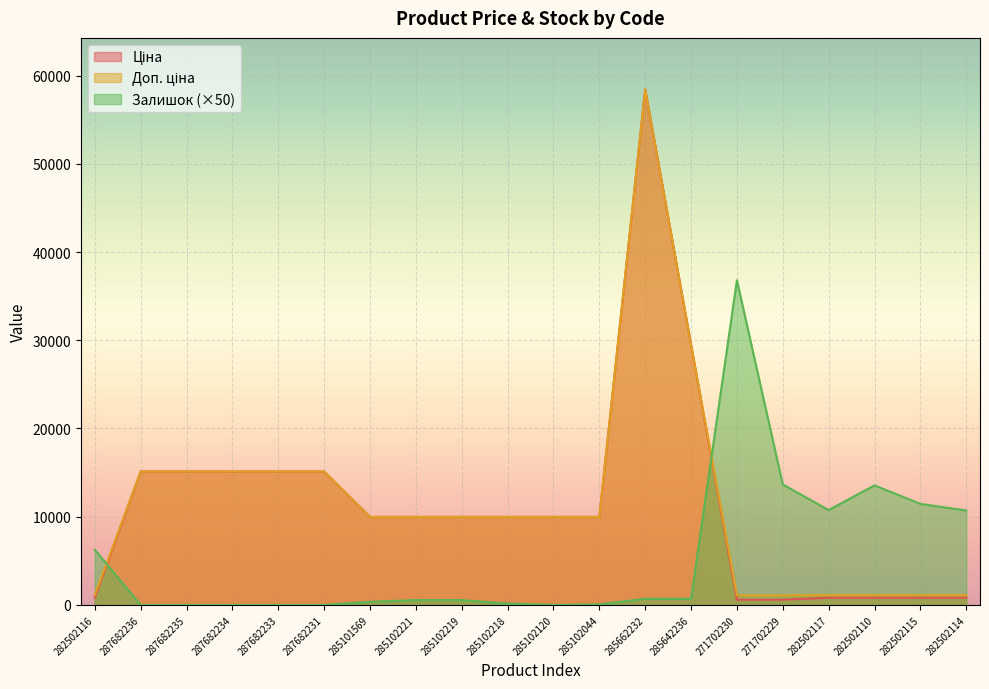

Between 282502117 and 282502110, which series saw the biggest shift?

Залишок (×50)